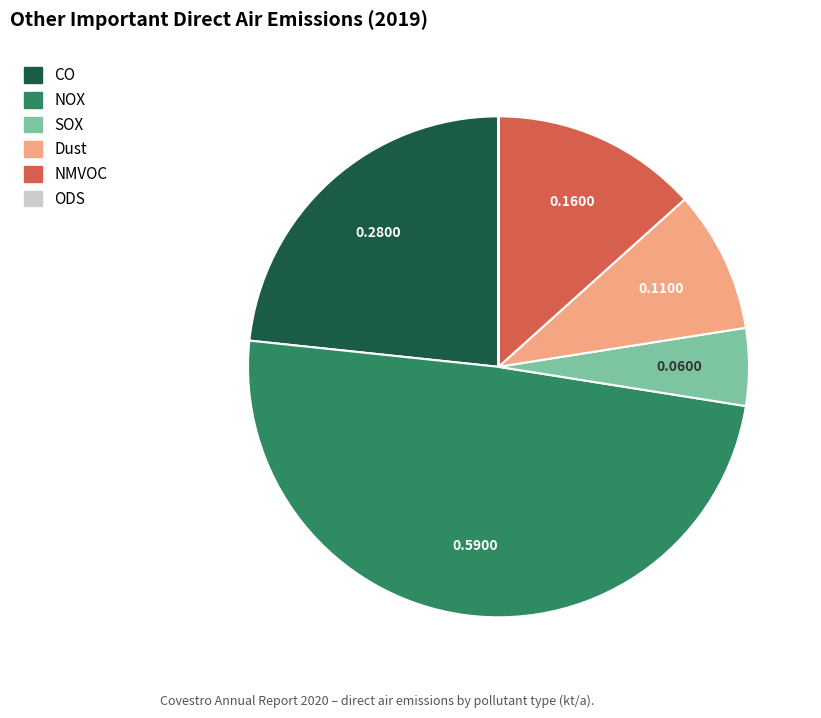

The SOX slice represents 5% of the pie. True or false?

True